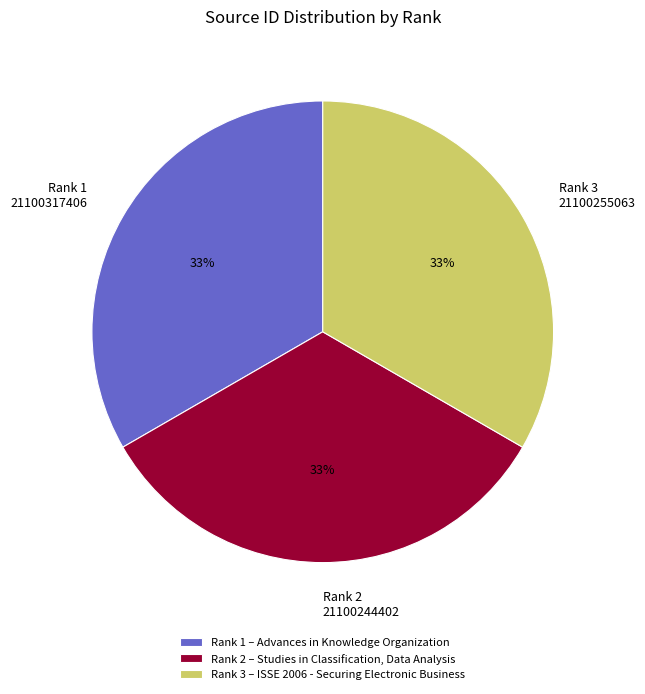

To the nearest percent, what is the combined percentage of Rank 2 21100244402 and Rank 3 21100255063?

67%